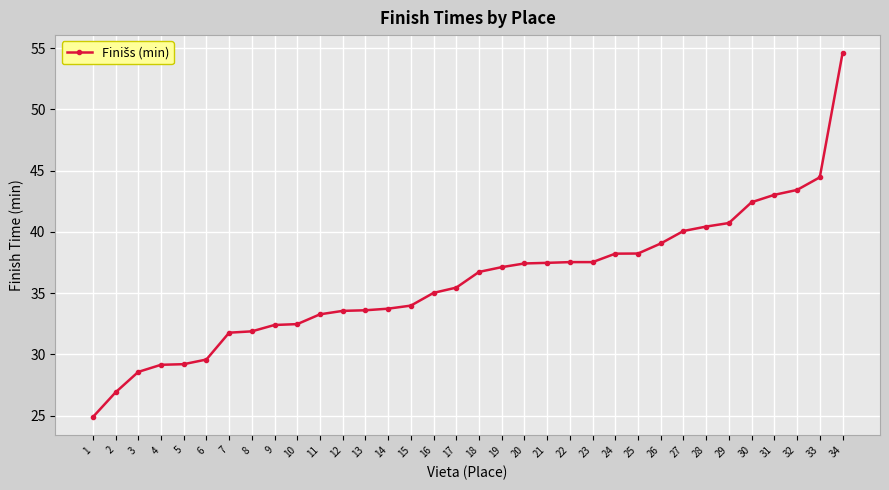

What is the average value?

36.0